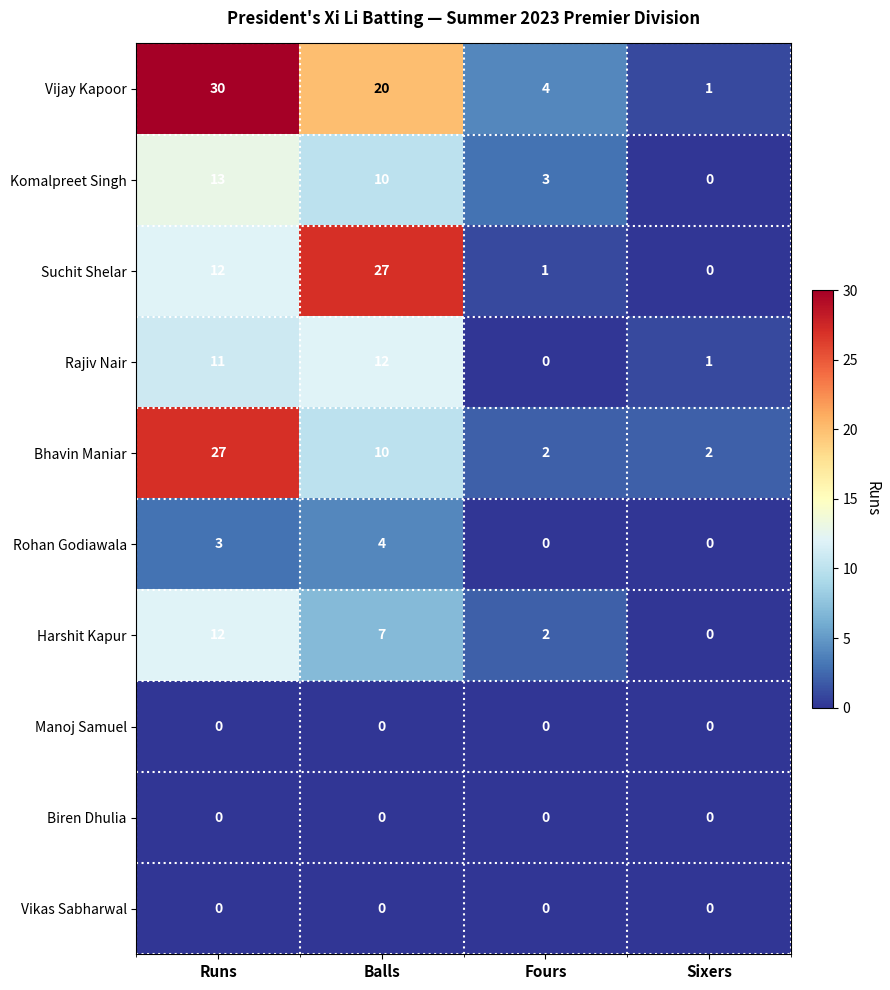

What is the total value across all series at Balls?

90